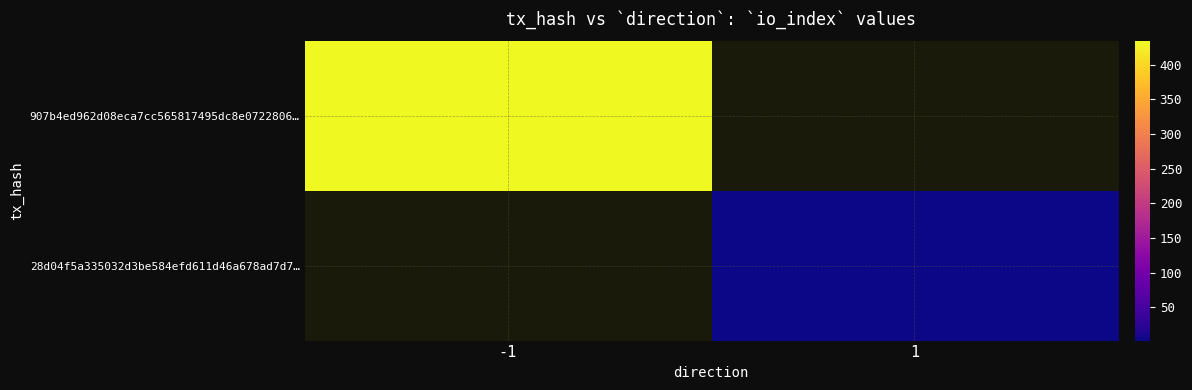

Is it true that 28d04f5a335032d3be584efd611d46a678ad7d7… equals 2.0 at 1?

True